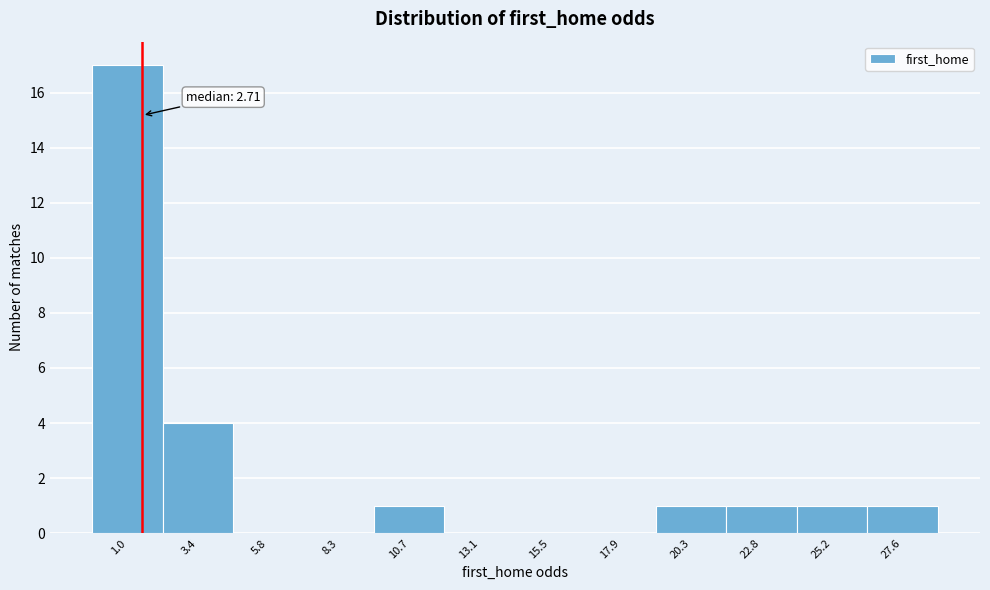

Reading right to left, extract all data points from this chart.

27.6=1	25.2=1	22.8=1	20.3=1	17.9=0	15.5=0	13.1=0	10.7=1	8.3=0	5.8=0	3.4=4	1.0=17